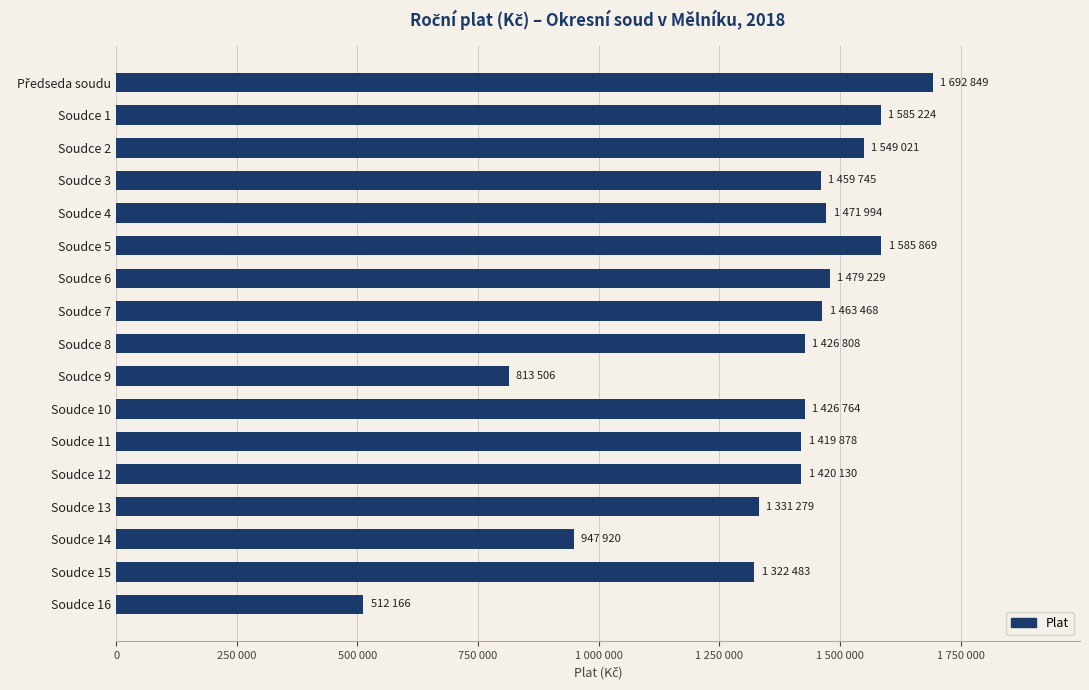

Are the bars horizontal?

Yes